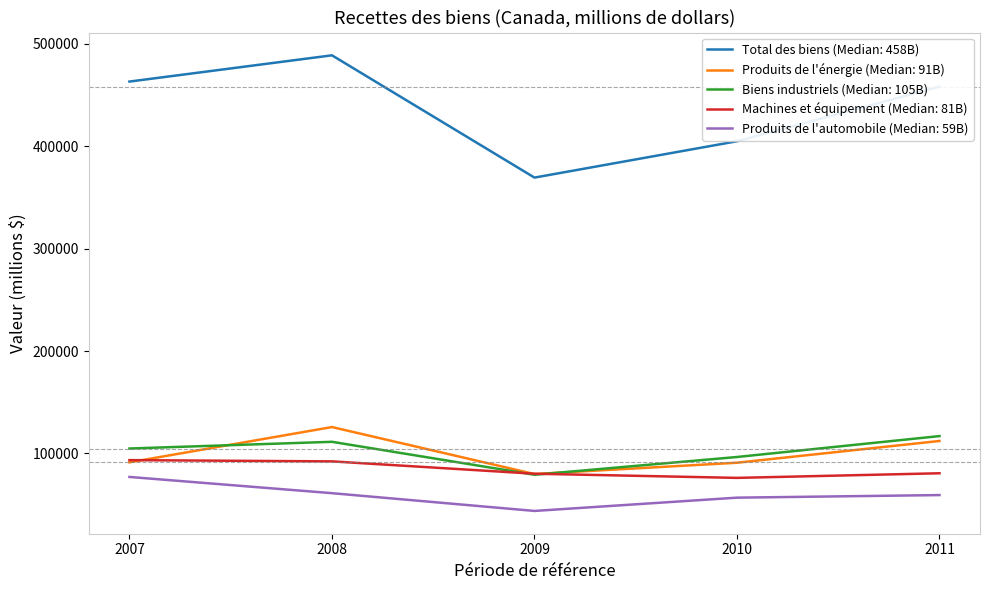

Which label corresponds to the smallest value in the chart?

2009